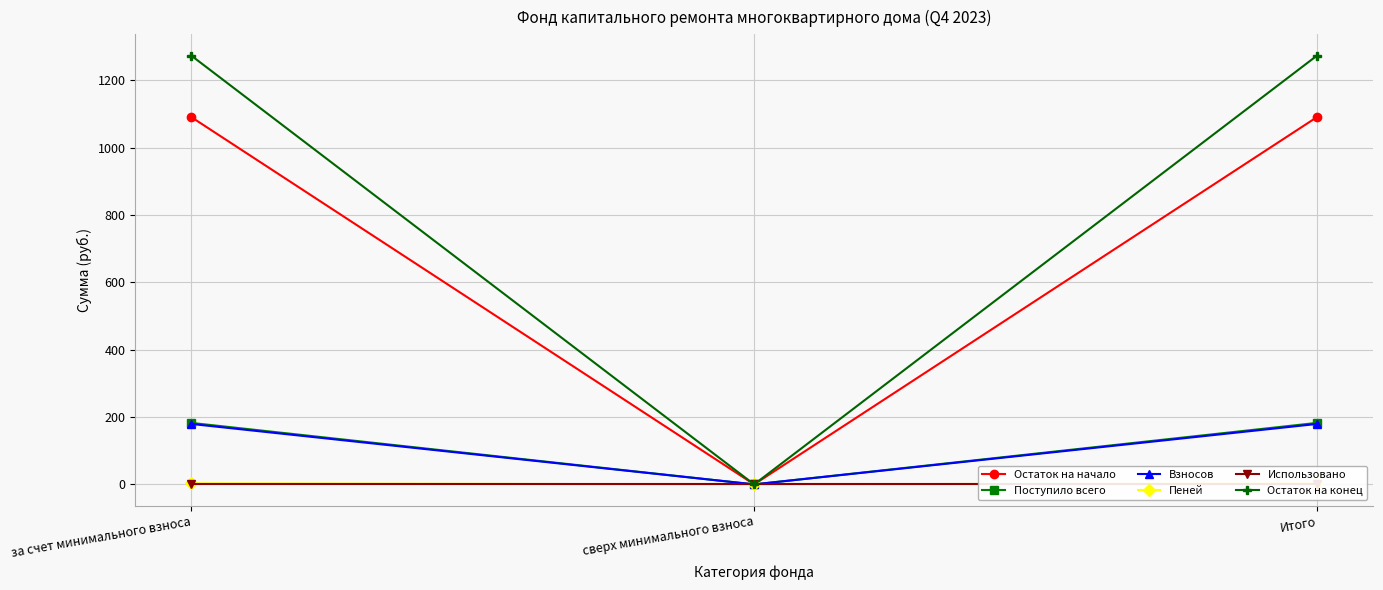

How many distinct data groups are displayed?

6